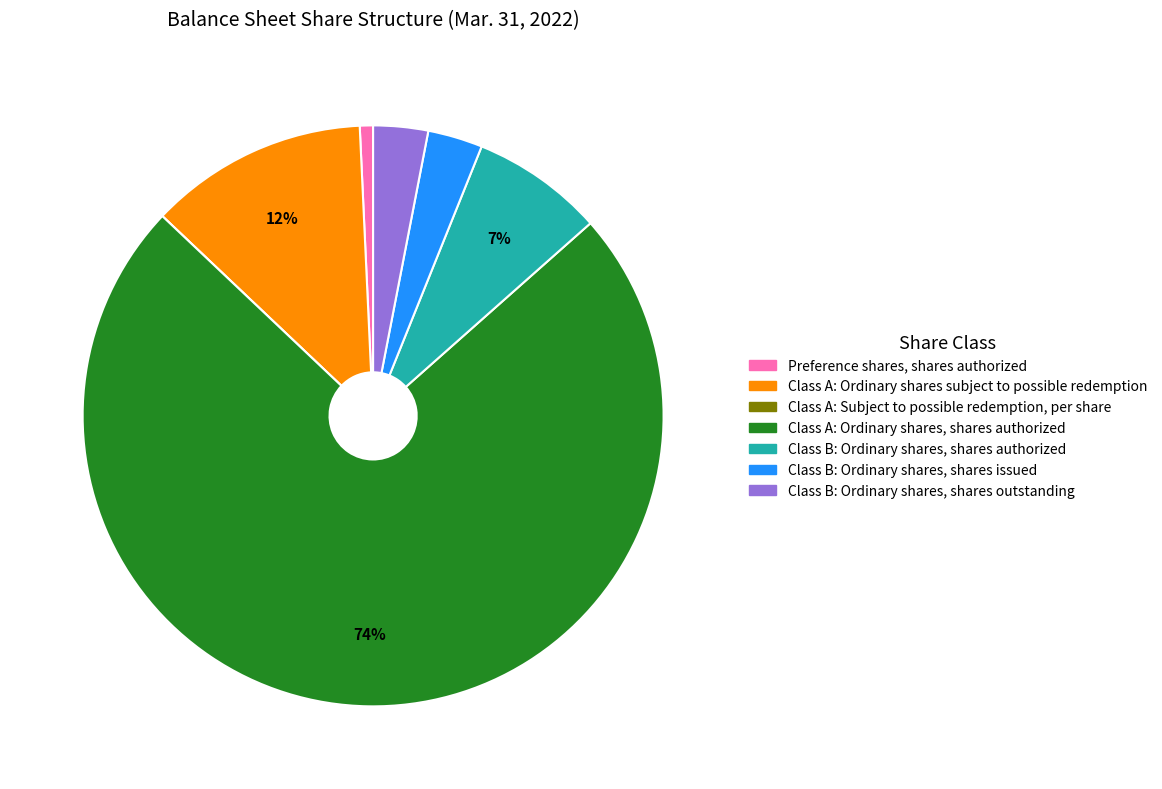

The Class B: Ordinary shares, shares outstanding slice represents 3% of the pie. True or false?

True